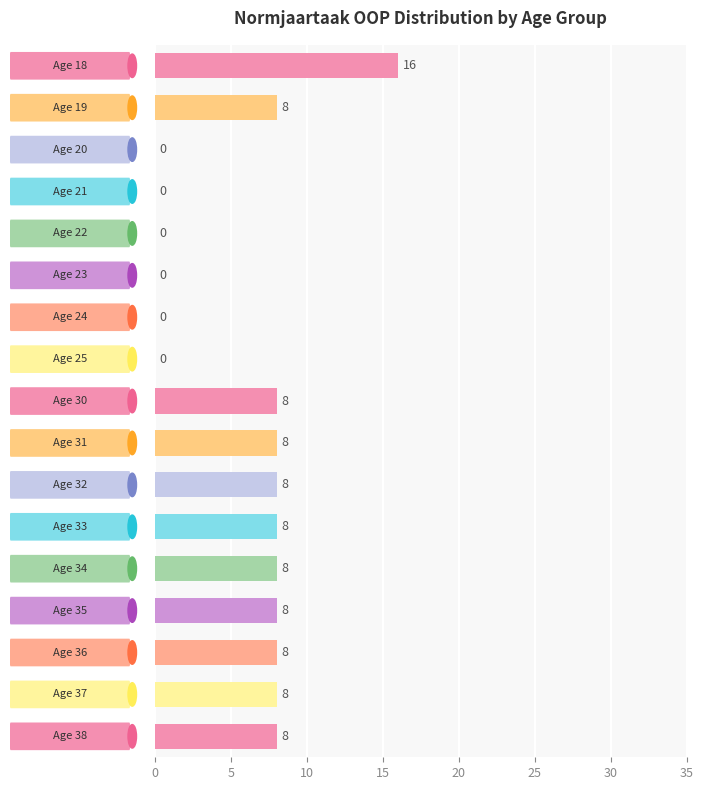

How many values are between 0 and 8?

16